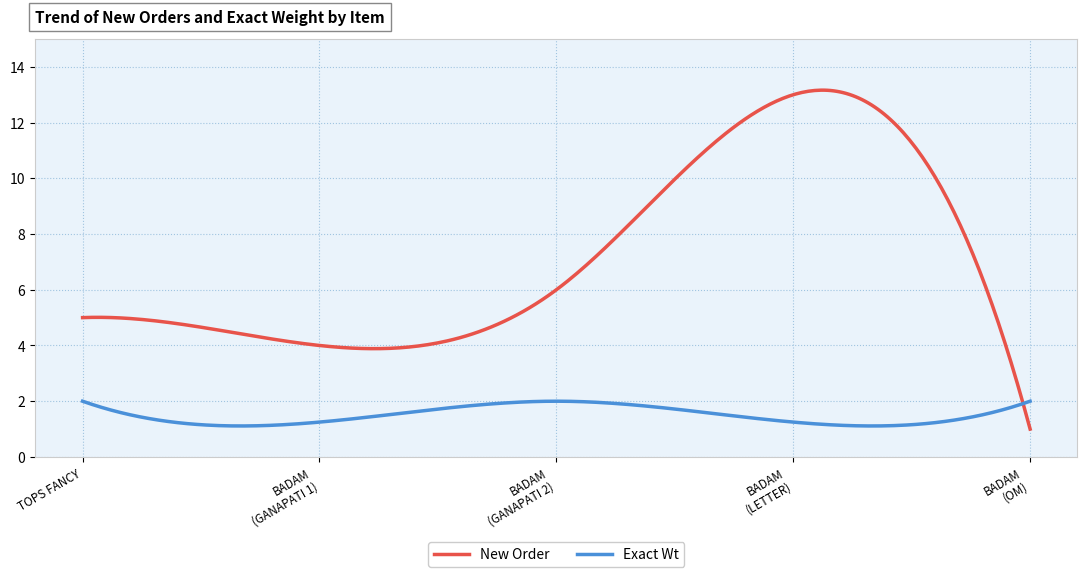

Which series has the largest total across all categories?

New Order